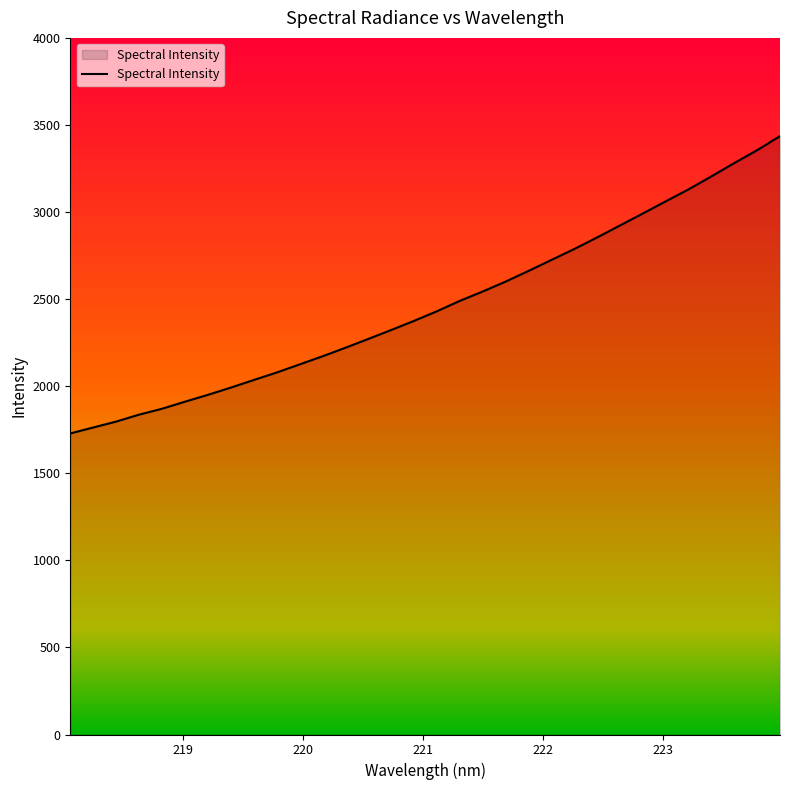

What is the average value?

2466.2